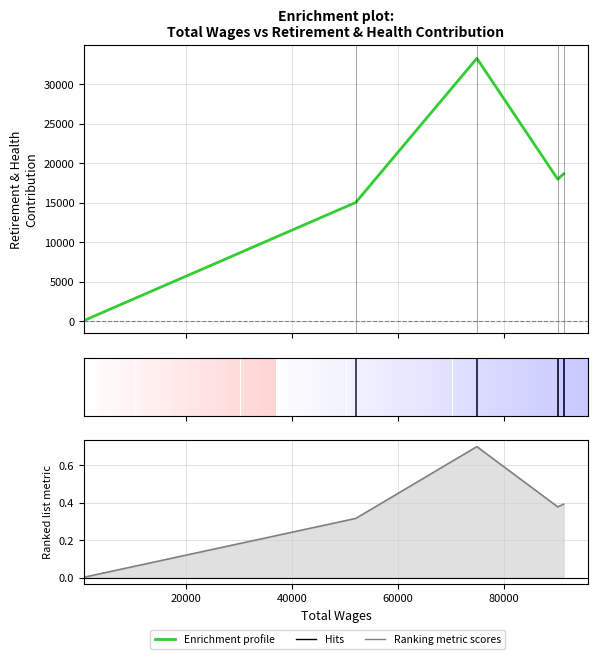

True or false: Ranking metric scores and Enrichment profile intersect in this chart.

False